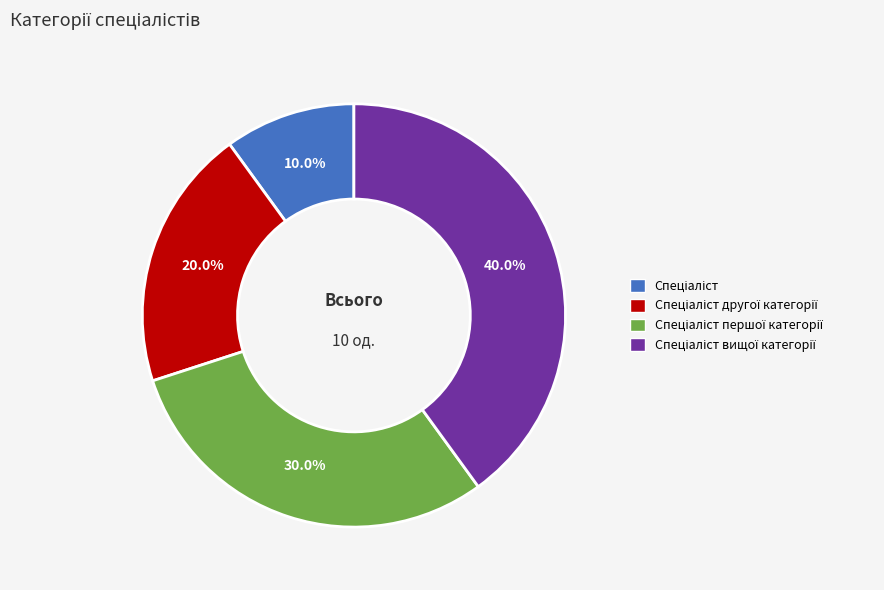

Is there any slice that represents more than half of the pie?

No